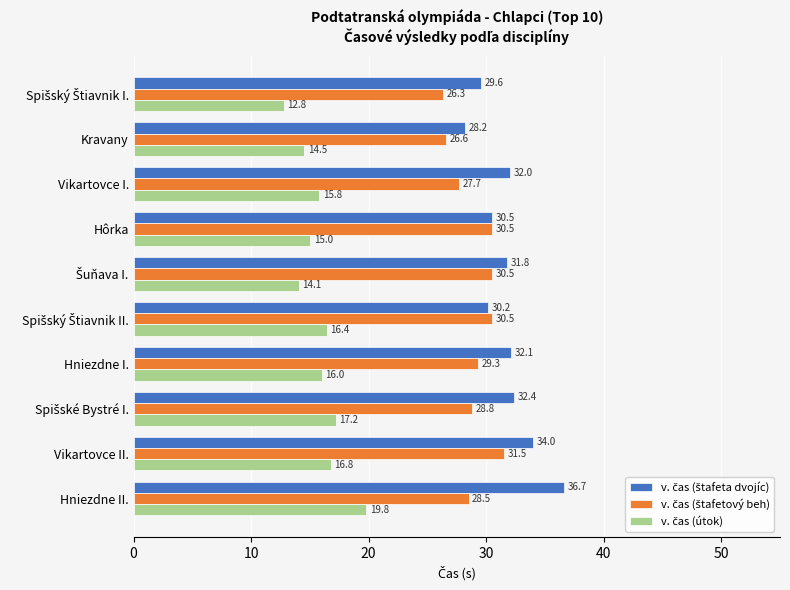

Which category has the highest value across all series?

Hniezdne II.